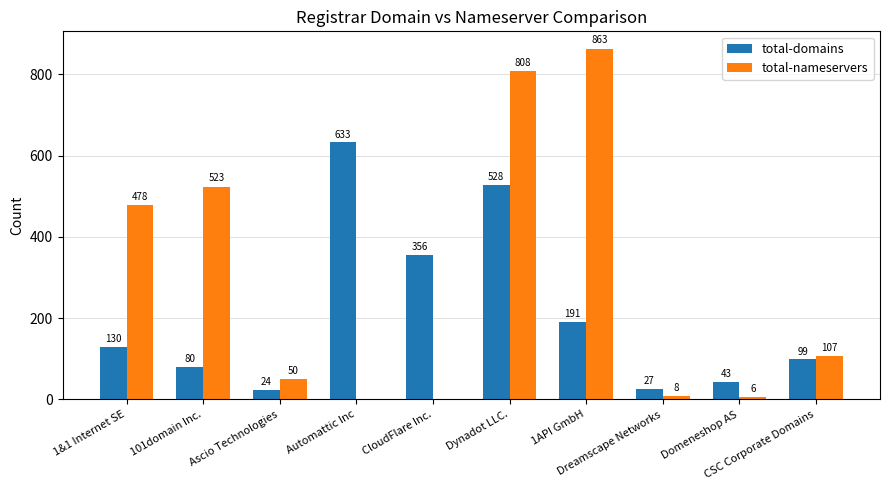

The value of total-nameservers at CloudFlare Inc. is -465. True or false?

False